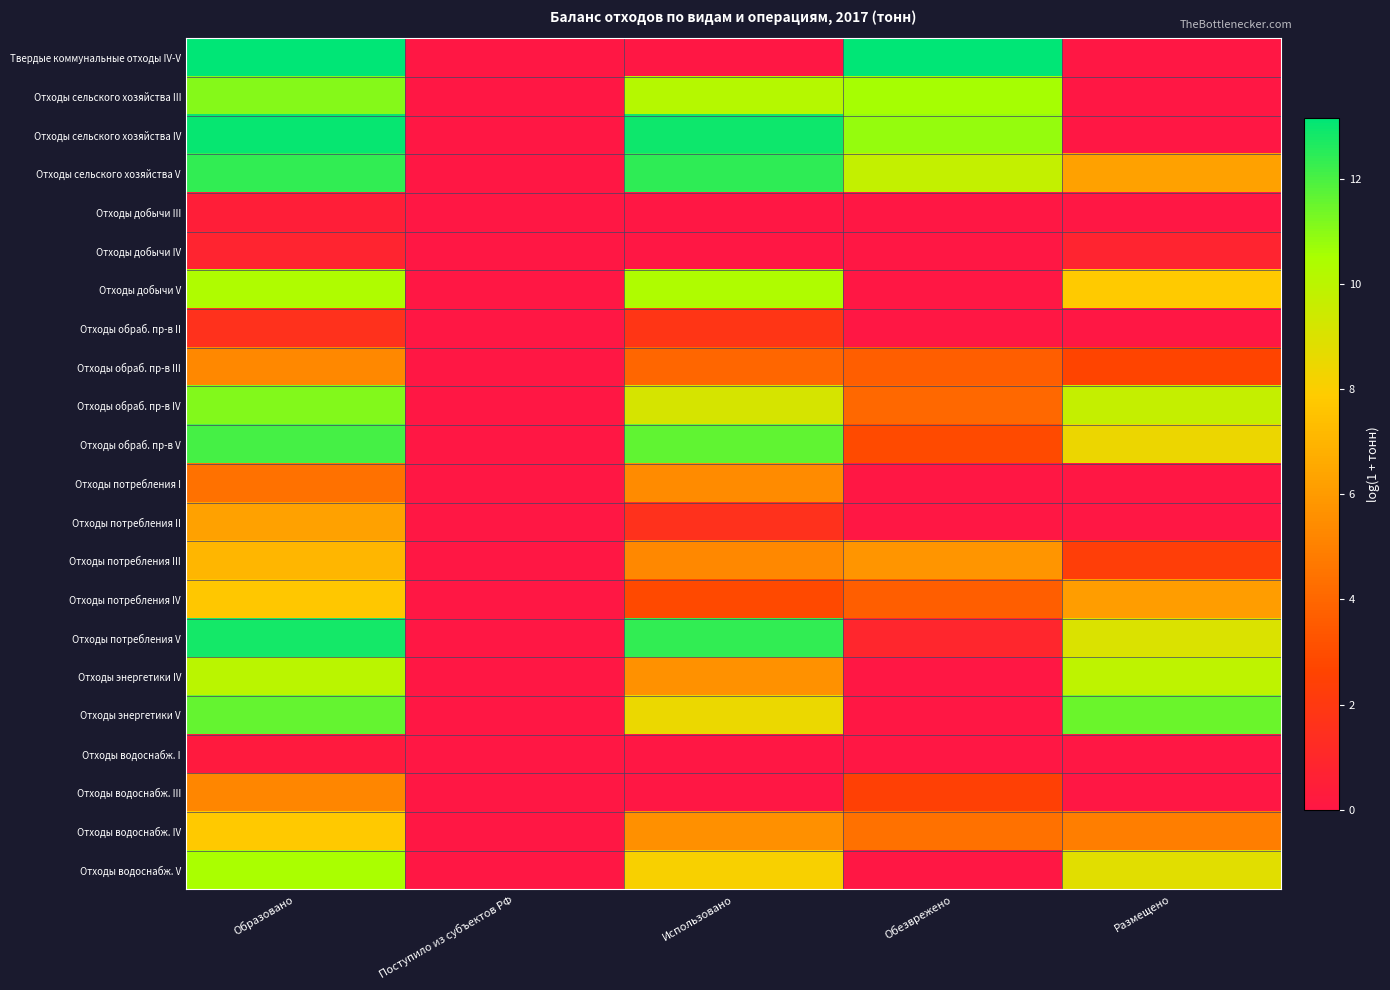

At how many categories does at least one series exceed 2?

4